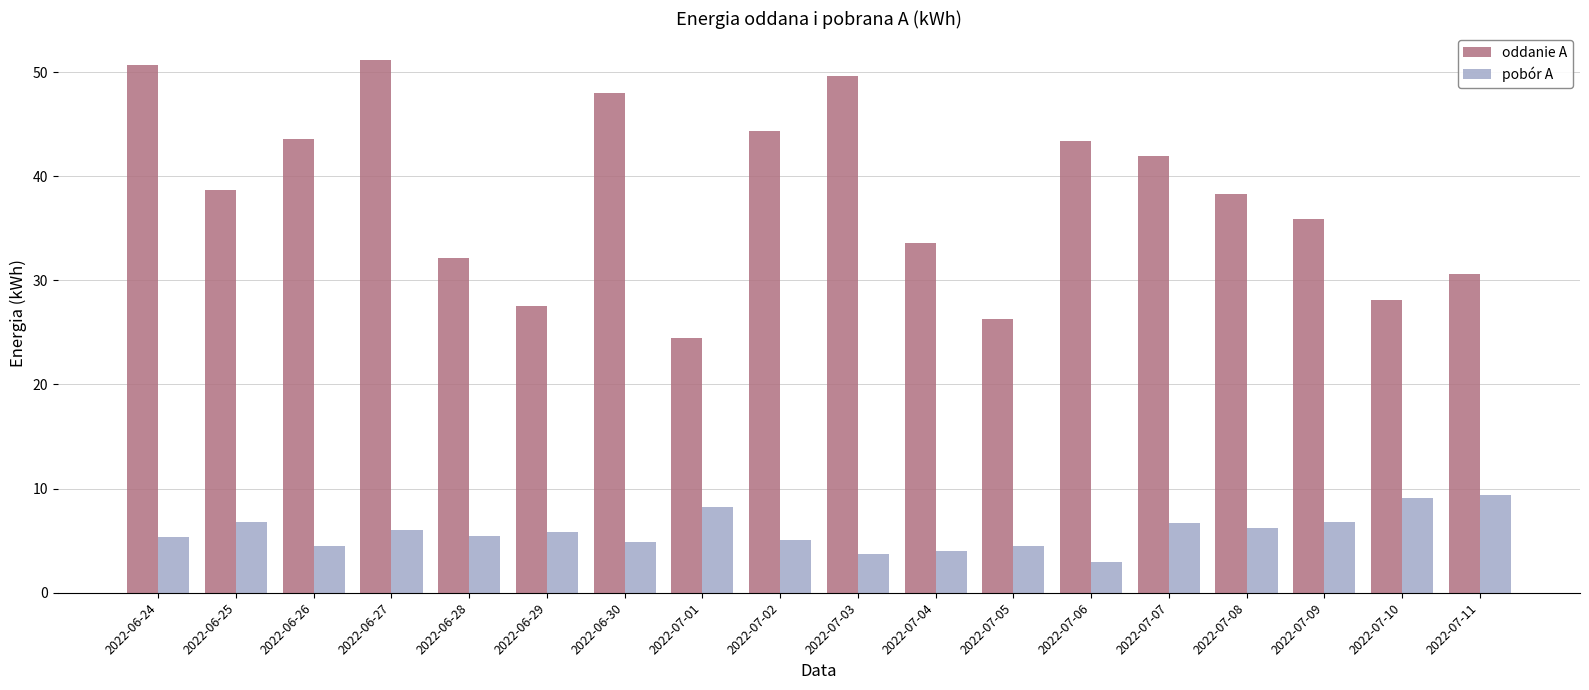

How many bars are there in total?

36